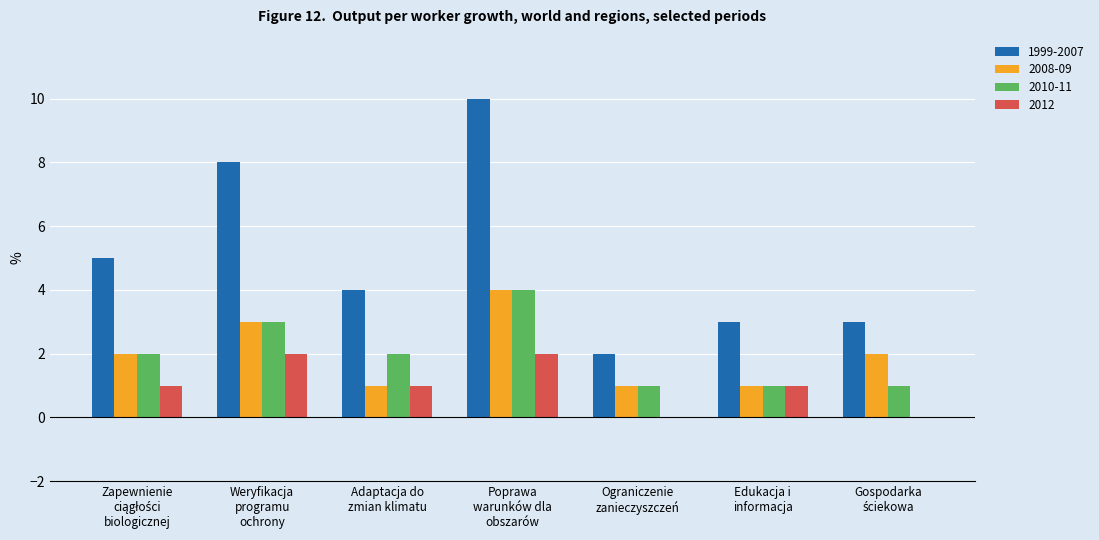

Which series has the largest total across all categories?

1999-2007